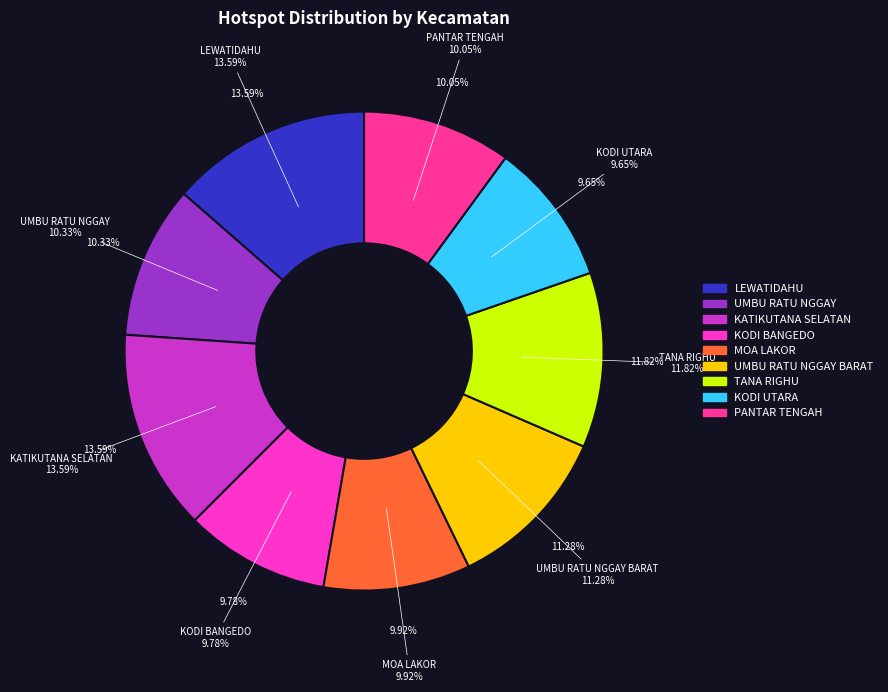

Is there any slice that represents more than half of the pie?

No